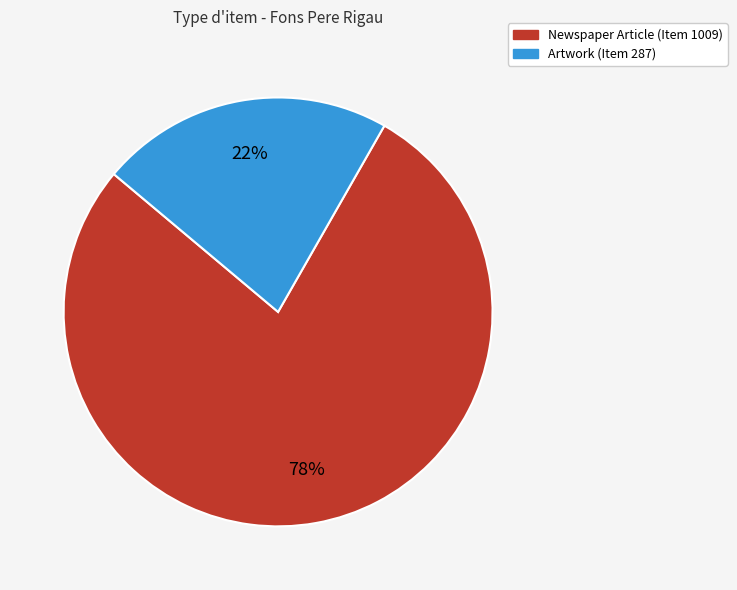

How many segments does this pie chart have?

2